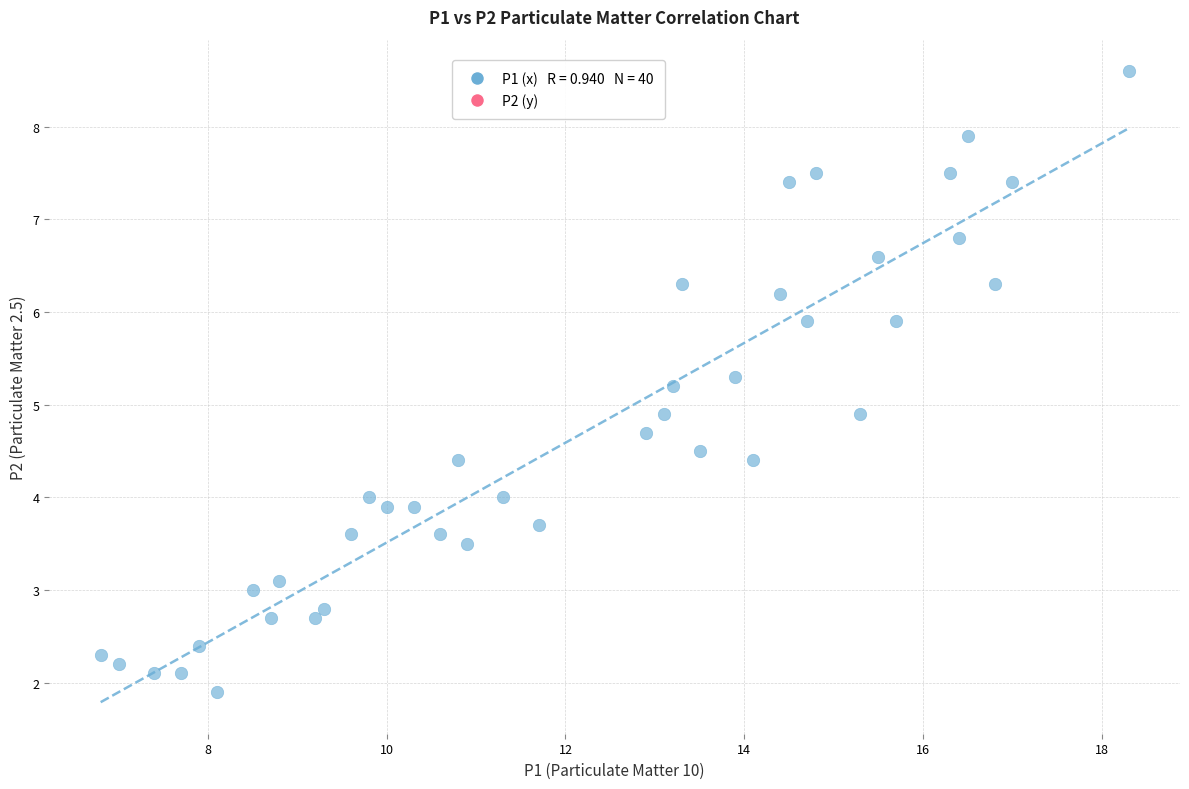

What is the range of Y values (max minus min)?

6.7